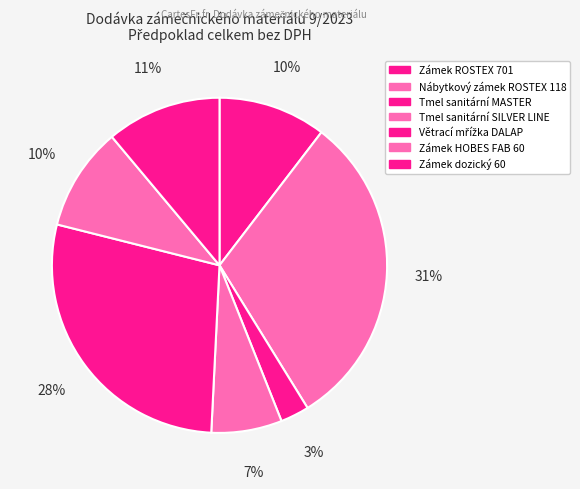

Rank the categories by value from highest to lowest.

Nábytkový zámek ROSTEX 118/50, Plastová větrací mřížka DALAP, Zámek dozický 60, Zámek ROSTEX 701, Zámek HOBES FAB 60, Tmel sanitární SILVER LINE, Tmel sanitární MASTER